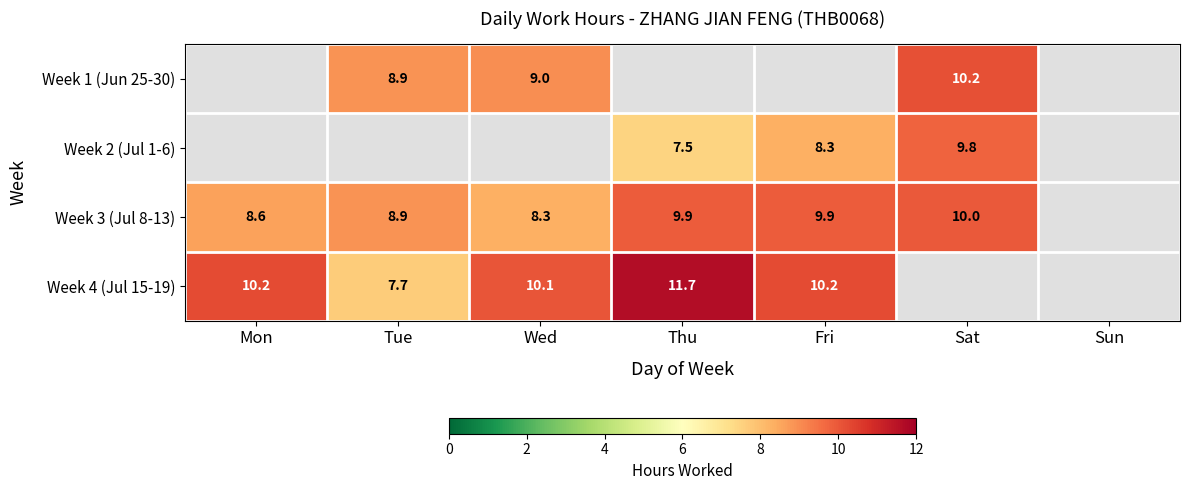

The Week 4 (Jul 15-19) series shows 11.7 at Thu. True or false?

True